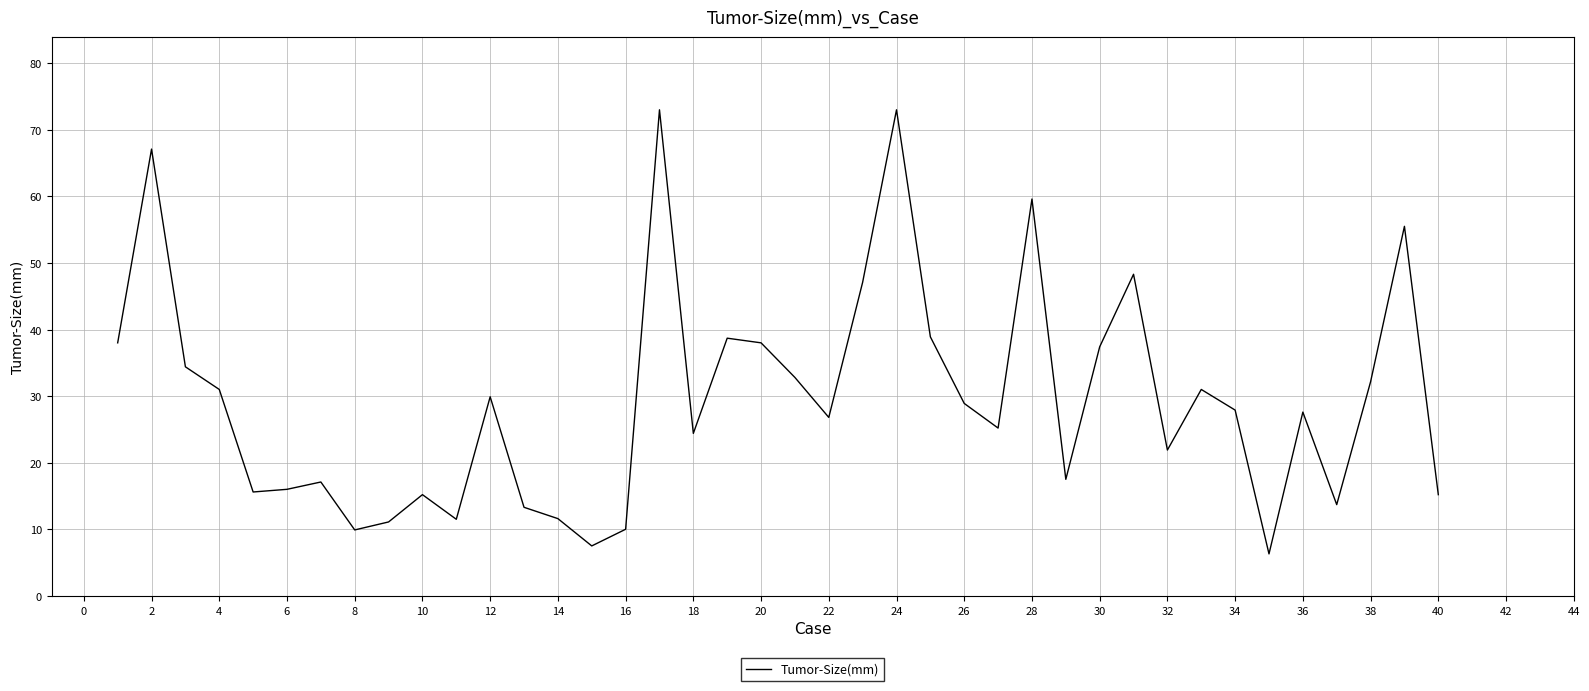

What is the difference between the maximum and minimum values?

66.7